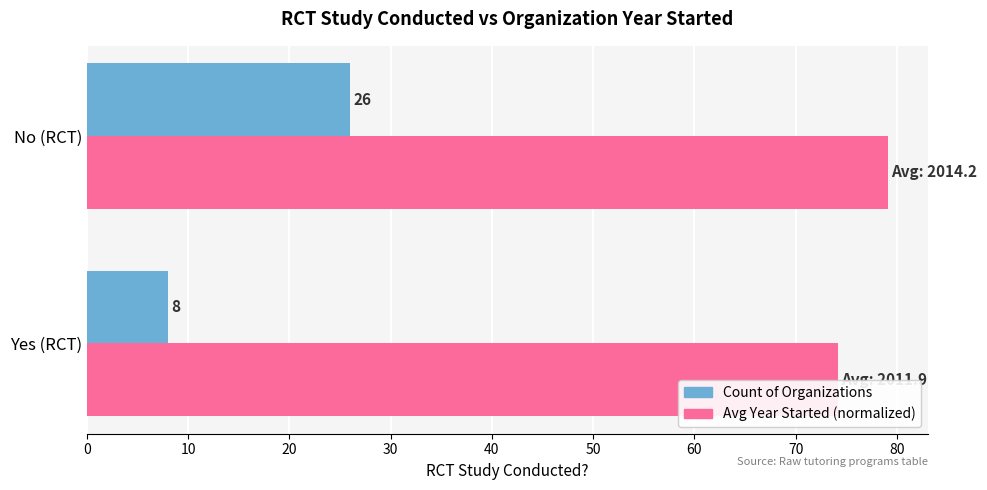

At which category does the chart reach its peak across all series?

No (RCT)